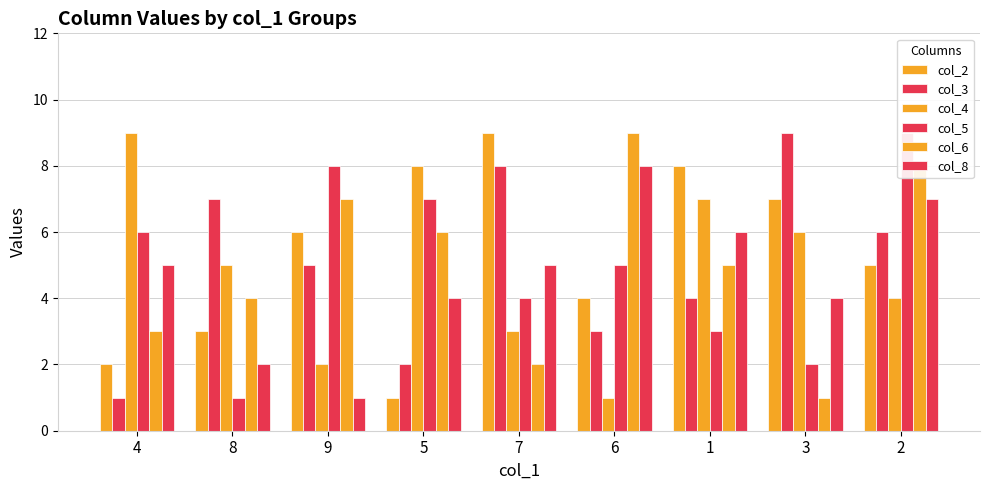

What is the label of the 9th bar from the right?

4